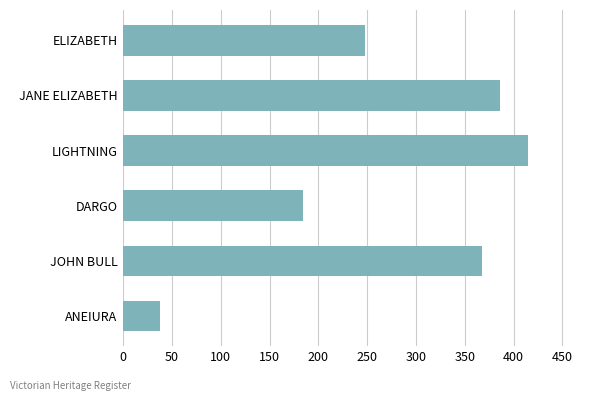

Reading top to bottom, transcribe all the data shown in this chart.

ELIZABETH=248	JANE ELIZABETH=386	LIGHTNING=415	DARGO=184	JOHN BULL=368	ANEIURA=38